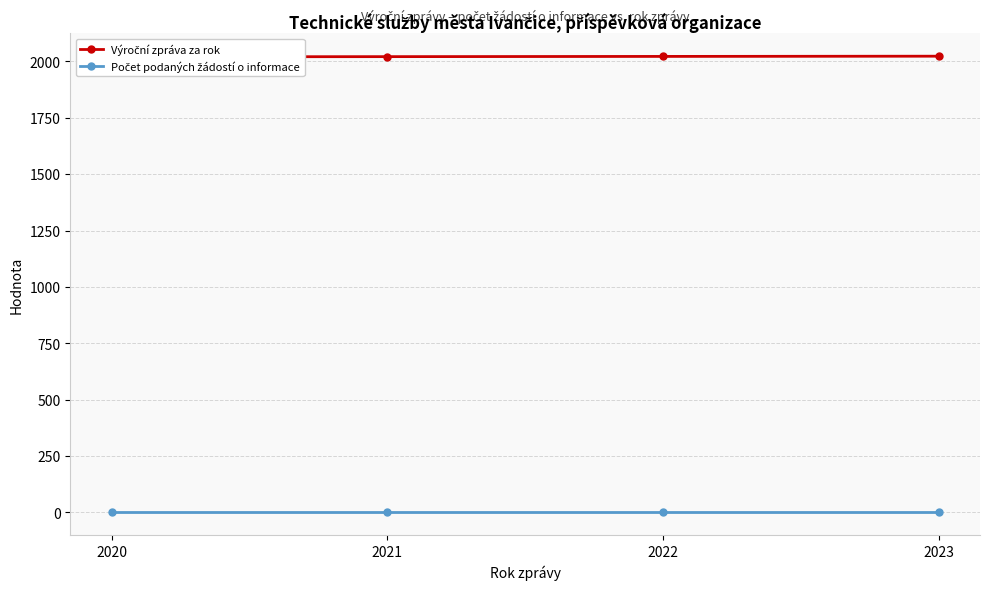

What is the value of the Výroční zpráva za rok point at the 2nd from the left?

2021